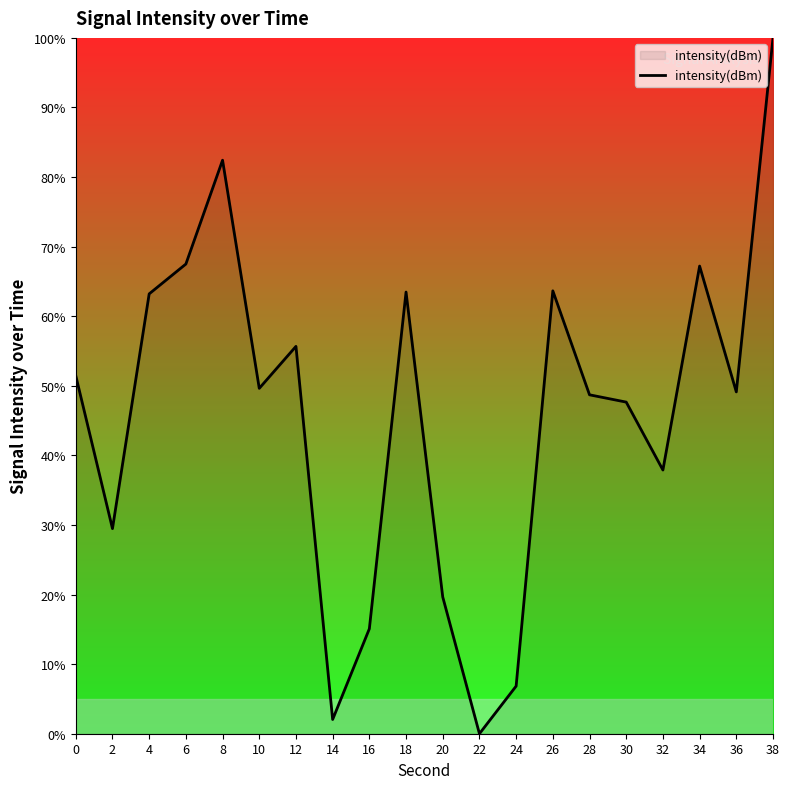

How many values are above zero?

19